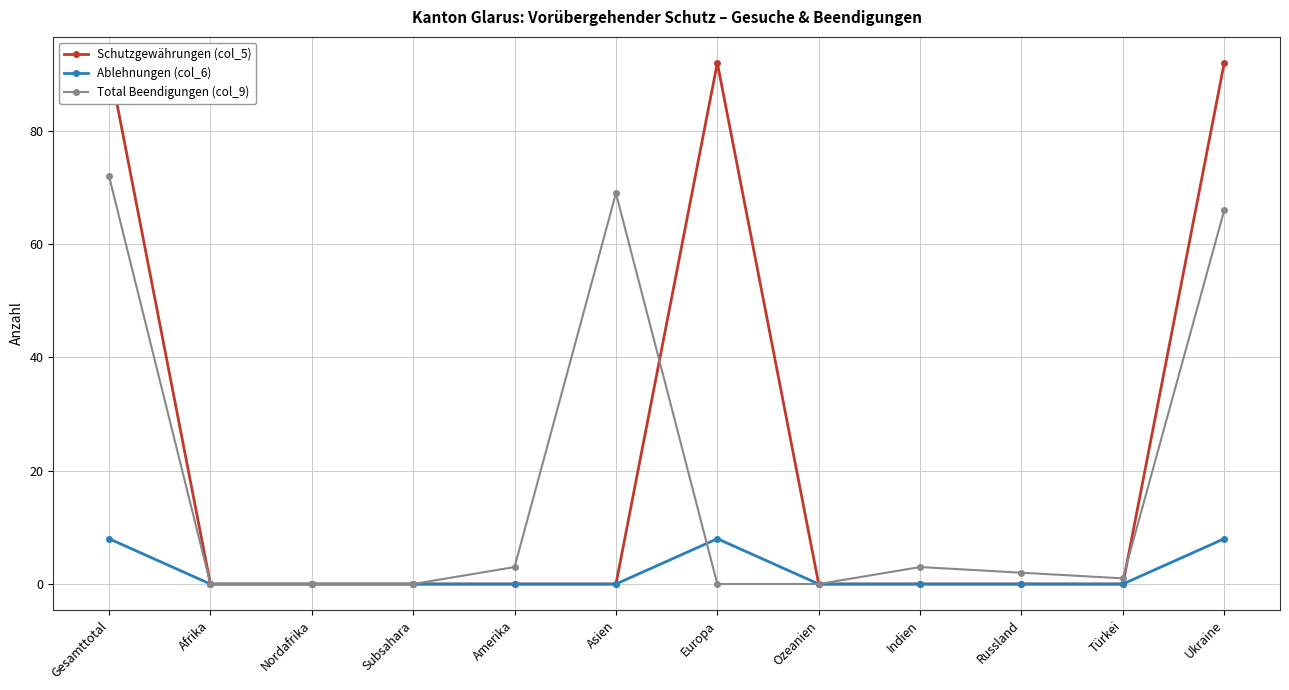

Does the chart display data point markers on the line(s)?

Yes